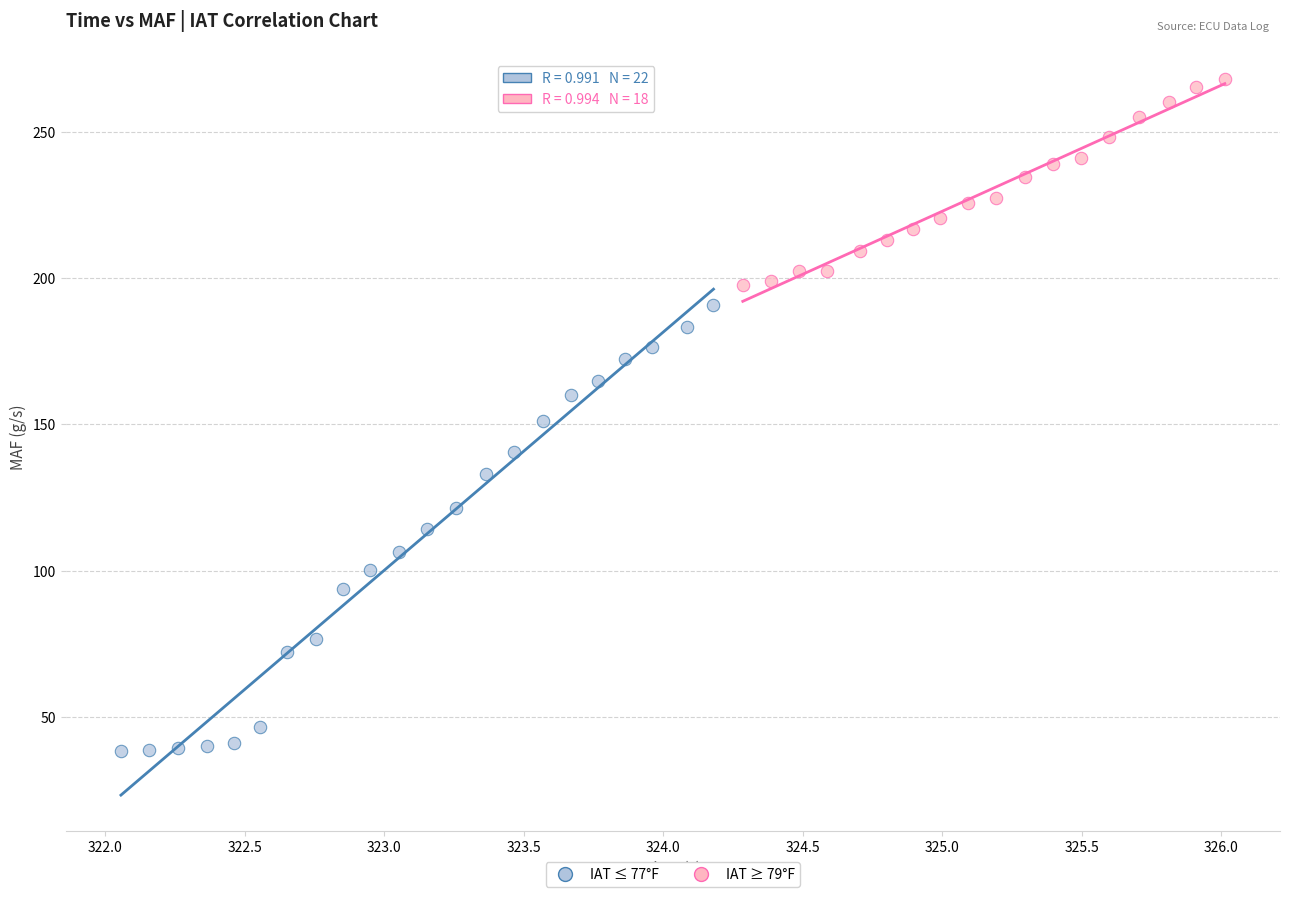

Which series has the widest spread of Y values?

IAT ≤ 77°F